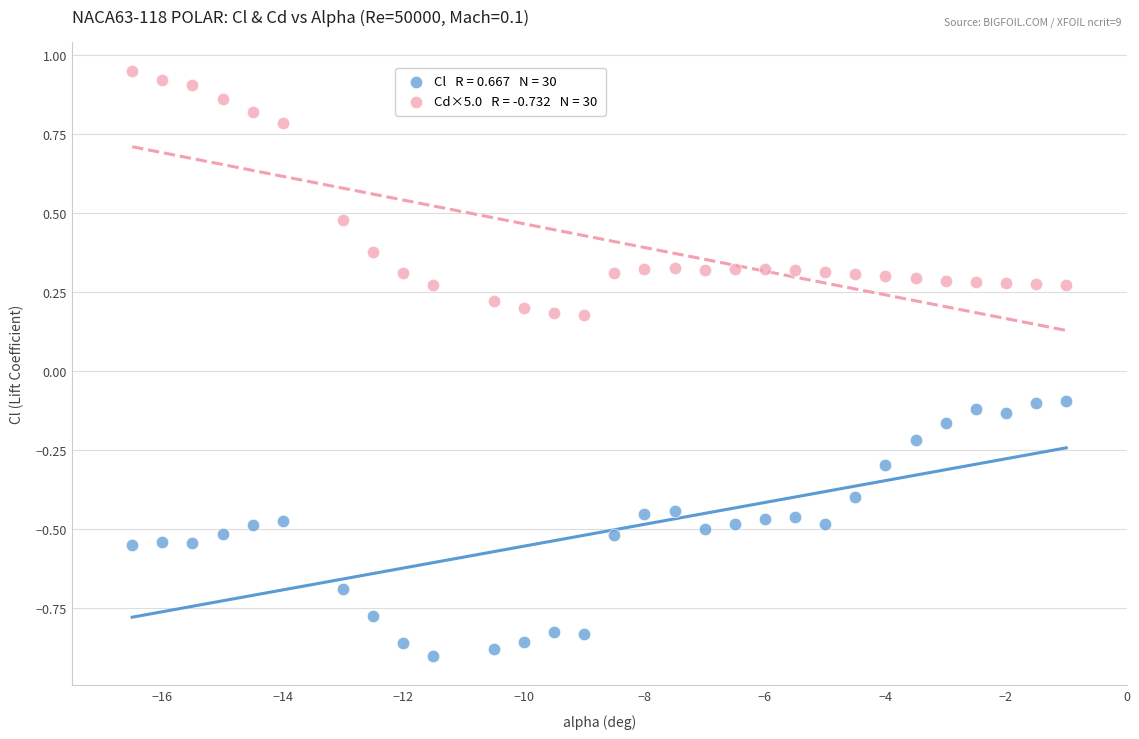

Across all data points, what is the range of Y values (max minus min)?

1.9